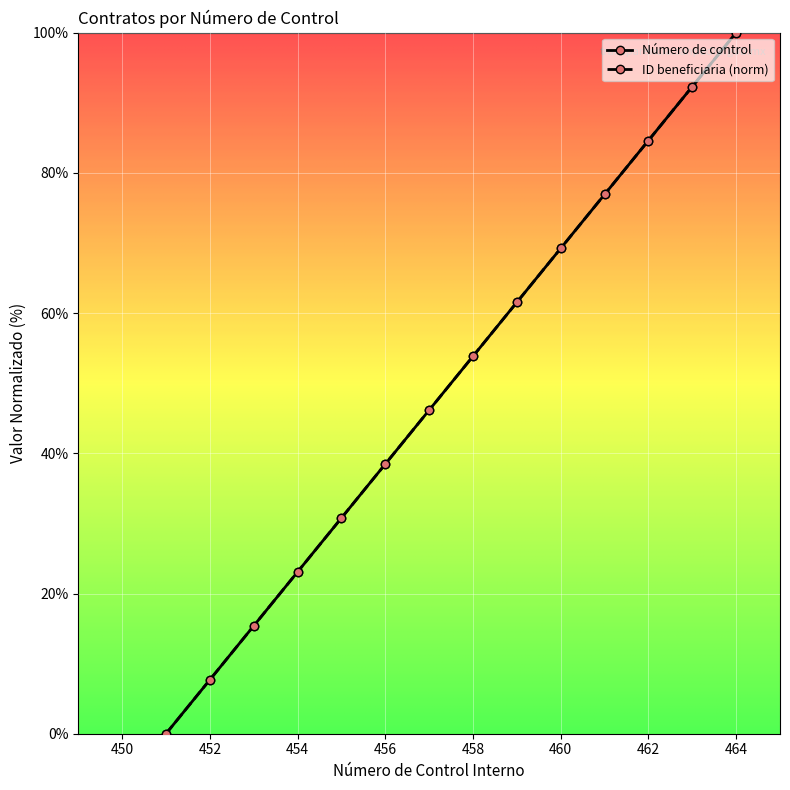

Which series has the largest range (max minus min)?

Número de control